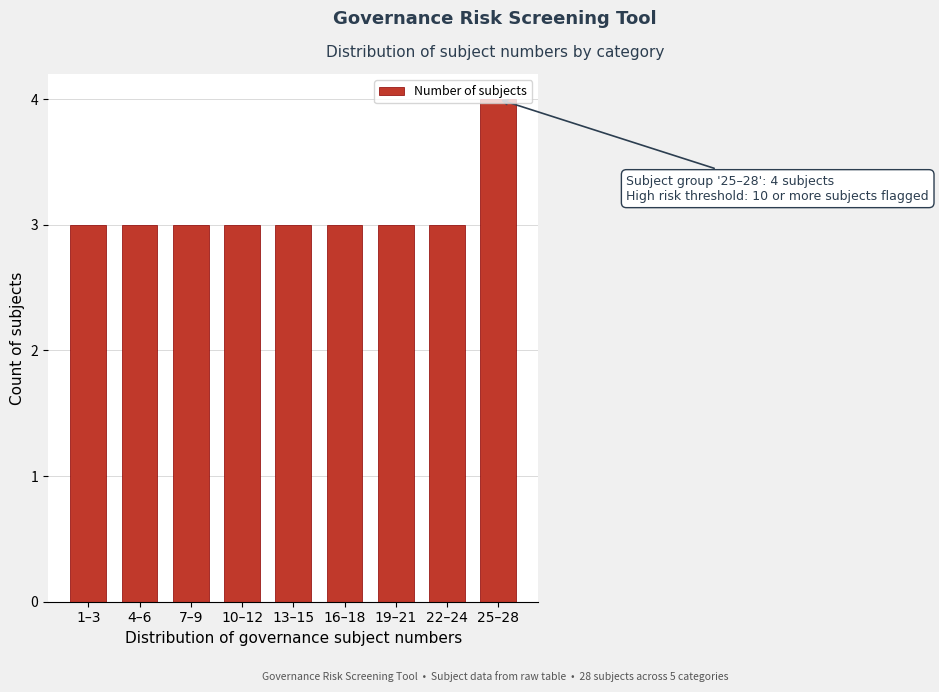

Approximately how many times larger is the value at 10–12 compared to 7–9?

1.0